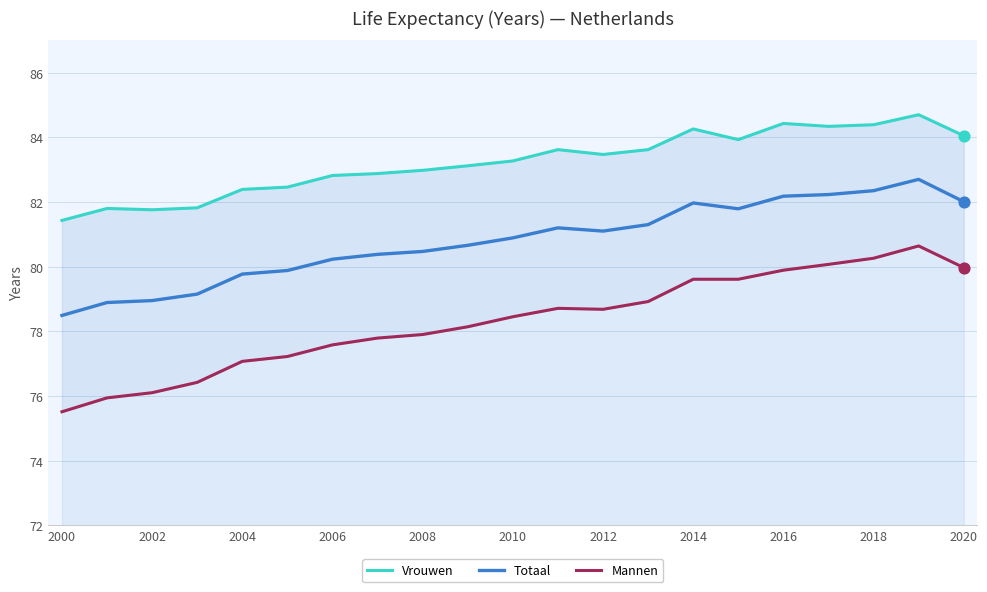

The value of Totaal at 2010 is 80.9. True or false?

True